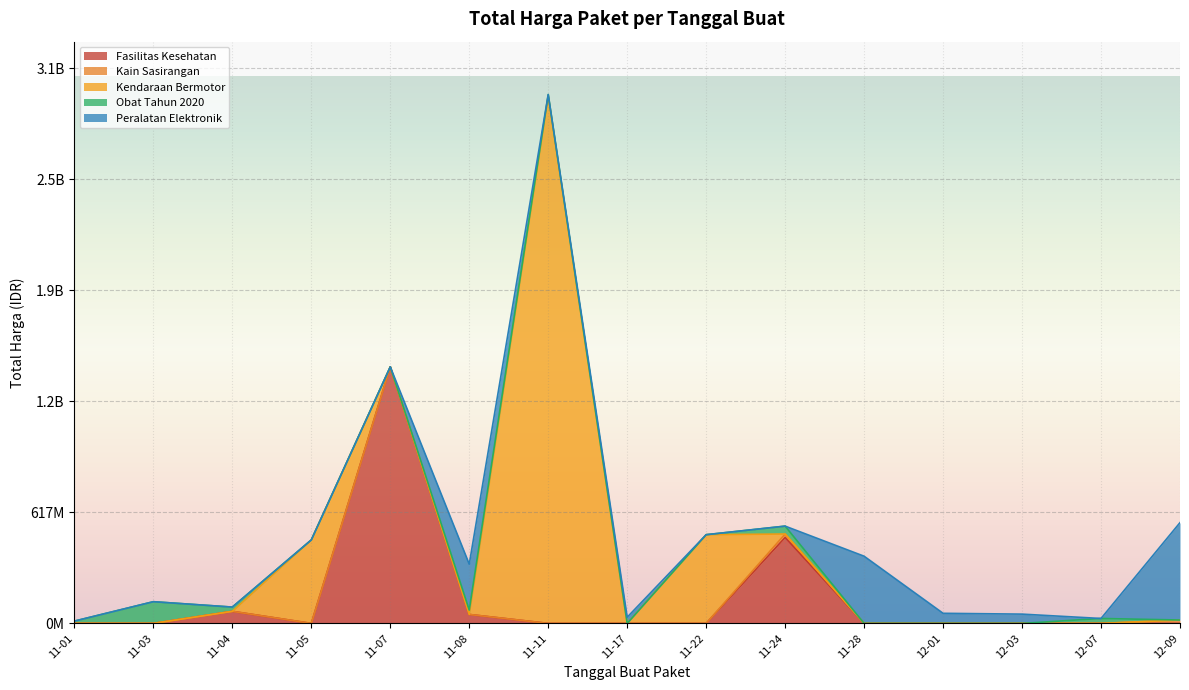

True or false: the data shows 98772570 at 2021-11-03.

True